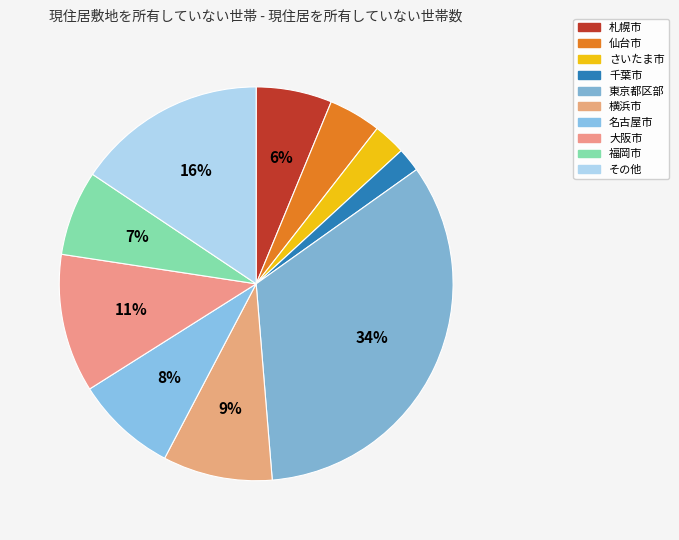

Count the number of slices in the pie.

10